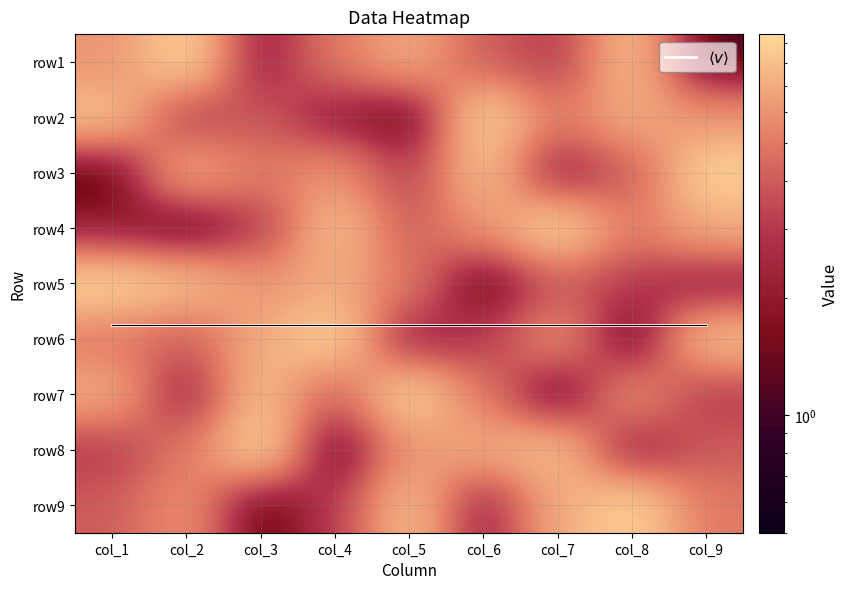

How many series are shown in this chart?

10